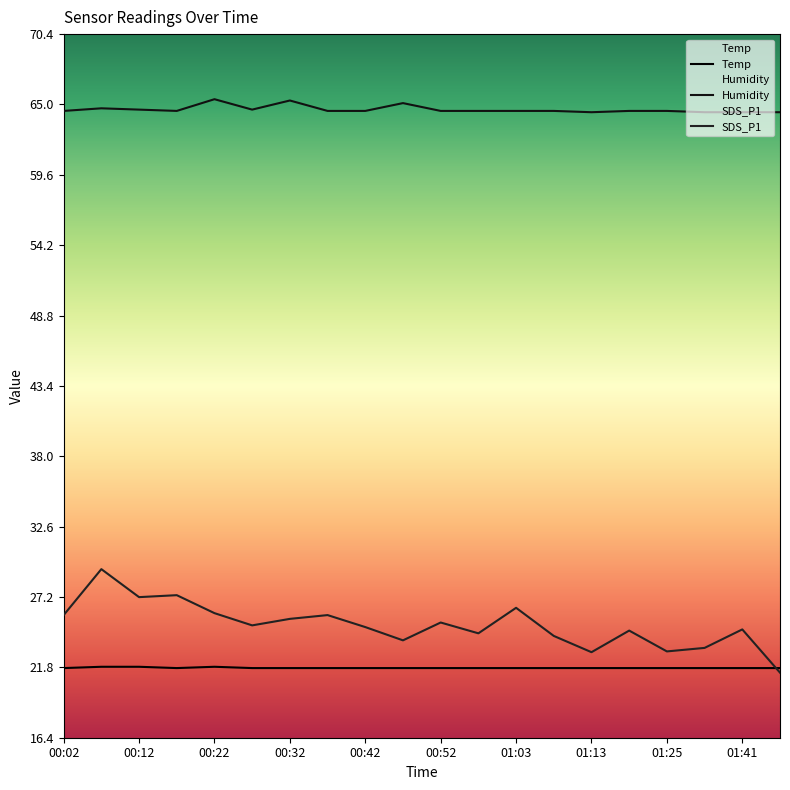

What is the label of the 19th point from the right?

00:12